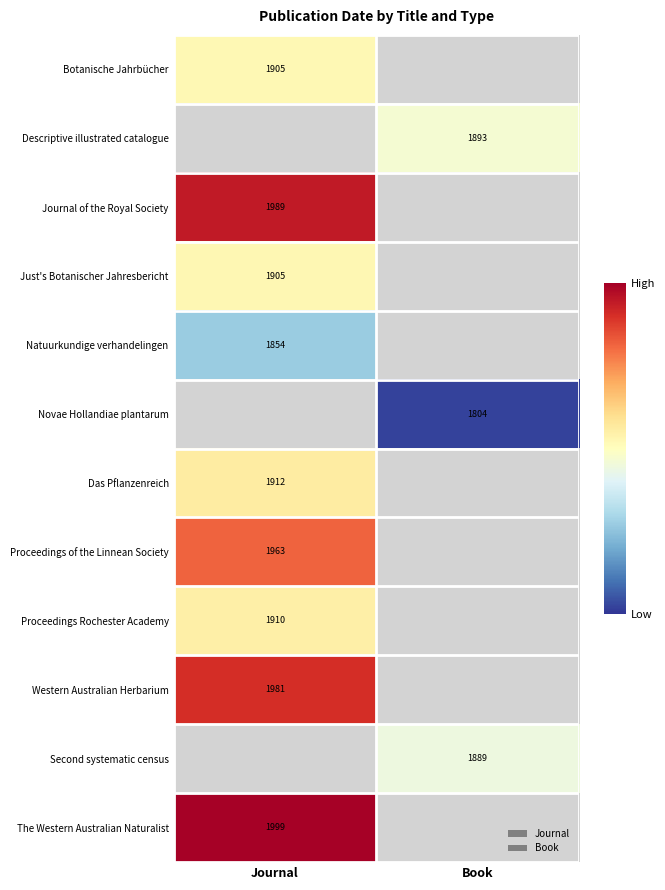

How many distinct data groups are displayed?

12